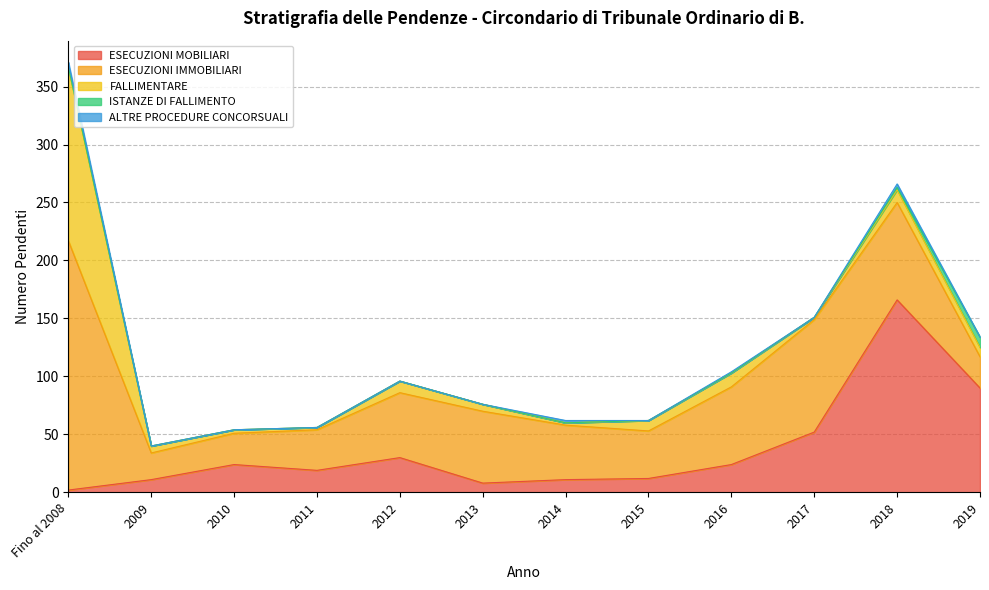

Which category has the lowest value across all series?

2009